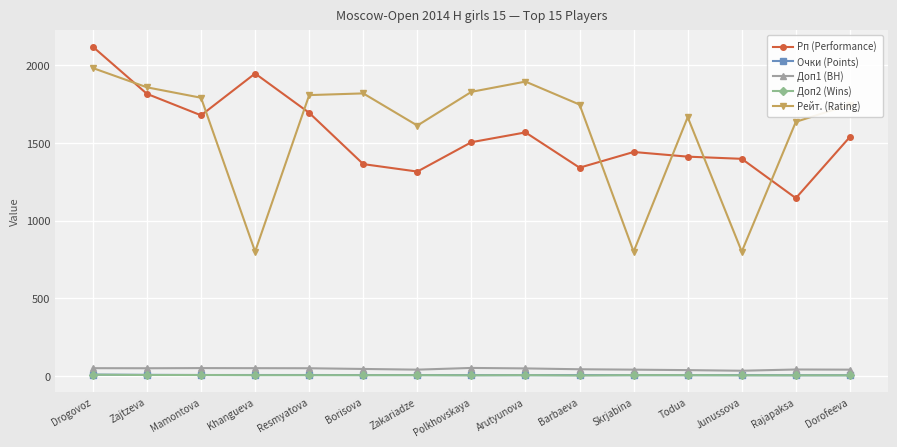

What position from the right is Arutyunova?

7